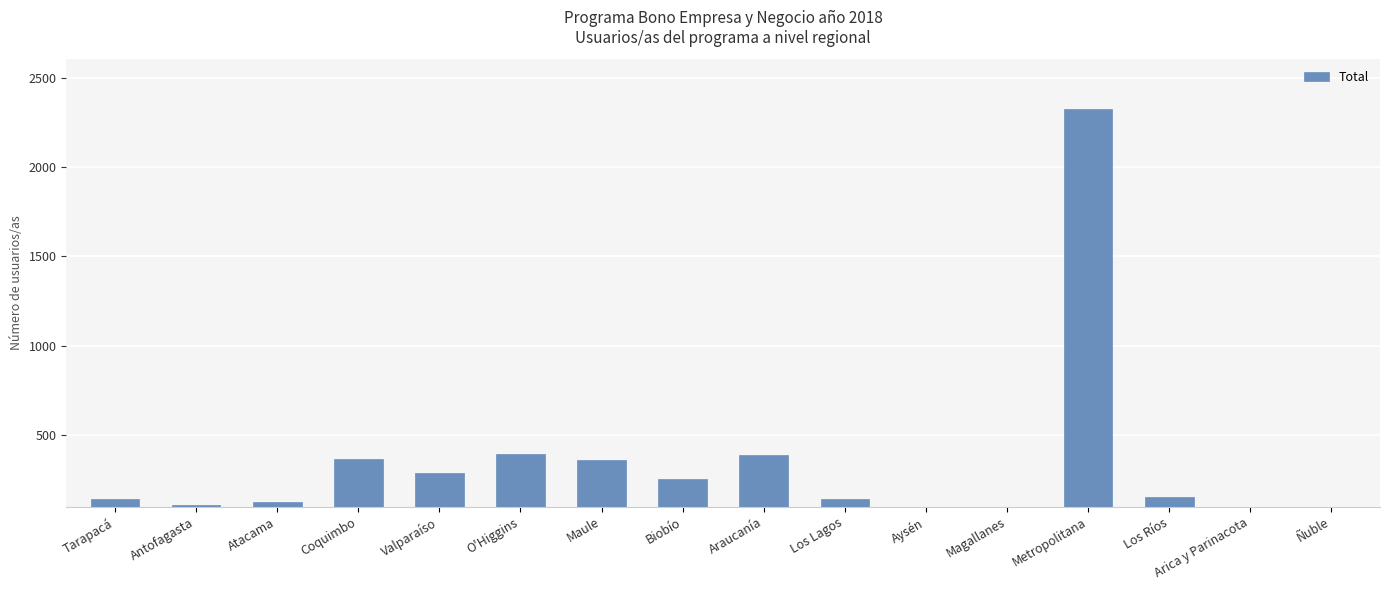

What is the average value?

333